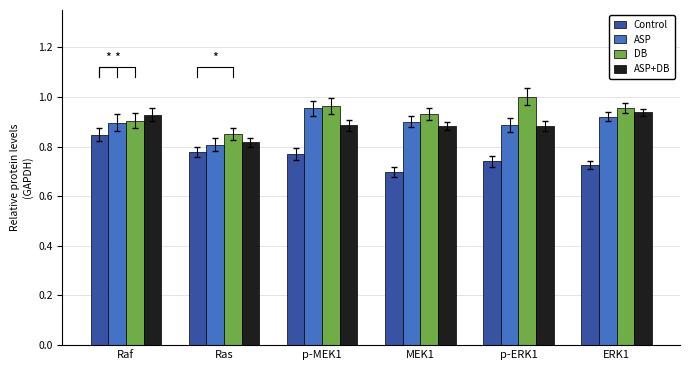

Reading left to right, list all the values displayed in this chart.

Control: Raf=0.8	Ras=0.8	p-MEK1=0.8	MEK1=0.7	p-ERK1=0.7	ERK1=0.7
ASP: Raf=0.9	Ras=0.8	p-MEK1=1.0	MEK1=0.9	p-ERK1=0.9	ERK1=0.9
DB: Raf=0.9	Ras=0.9	p-MEK1=1.0	MEK1=0.9	p-ERK1=1.0	ERK1=1.0
ASP+DB: Raf=0.9	Ras=0.8	p-MEK1=0.9	MEK1=0.9	p-ERK1=0.9	ERK1=0.9